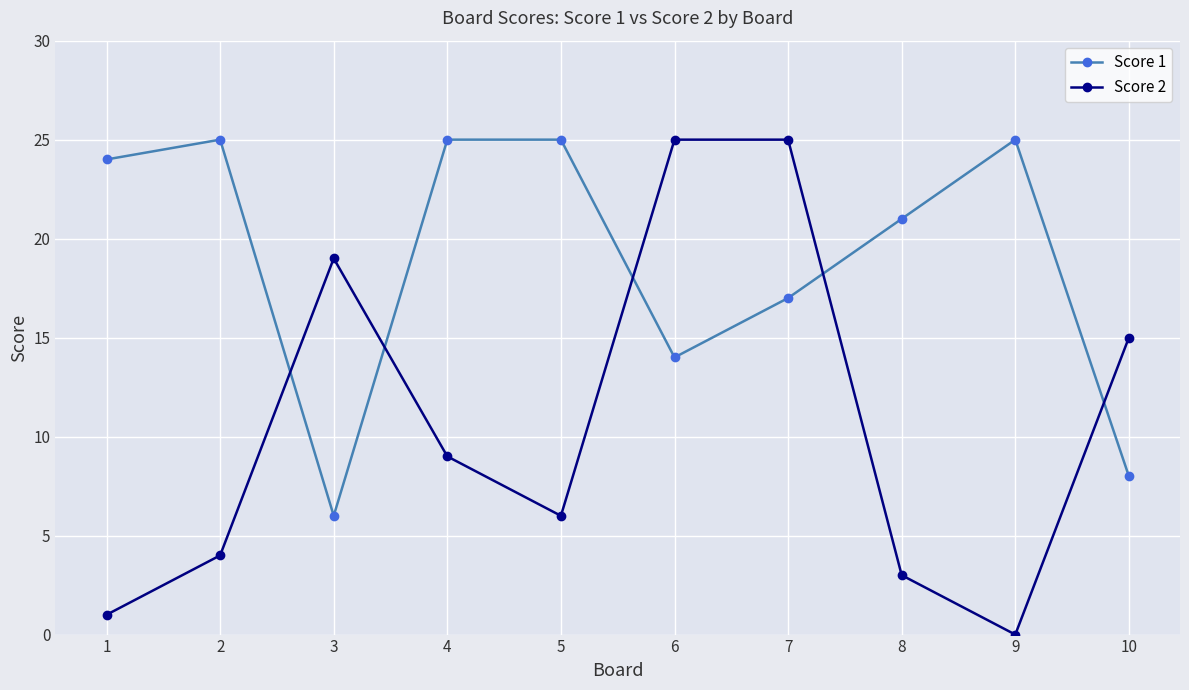

At 10, list the series in order from smallest to largest.

Score 1, Score 2